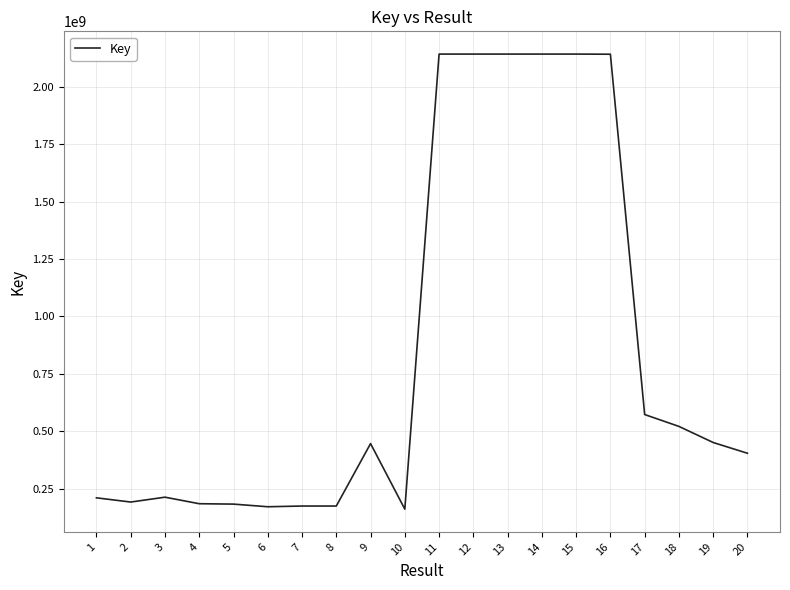

What is the greatest value displayed?

2142123438